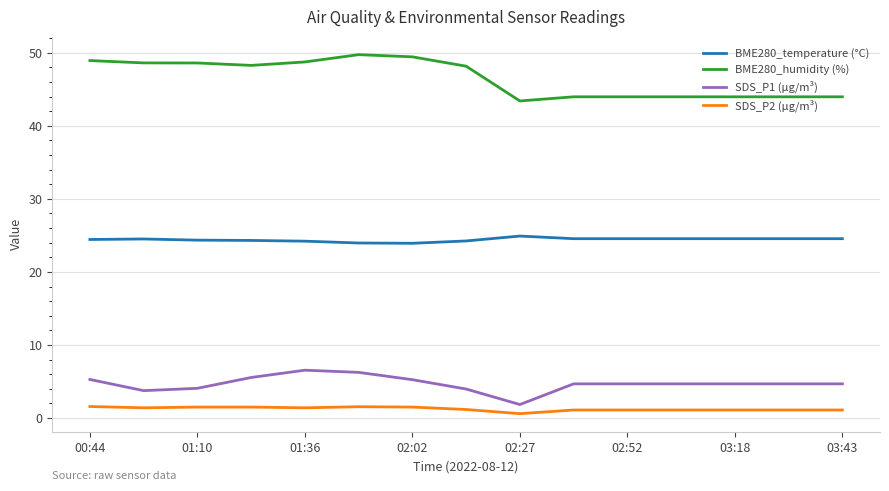

True or false: BME280_temperature (°C) and SDS_P1 (µg/m³) cross at least once.

False